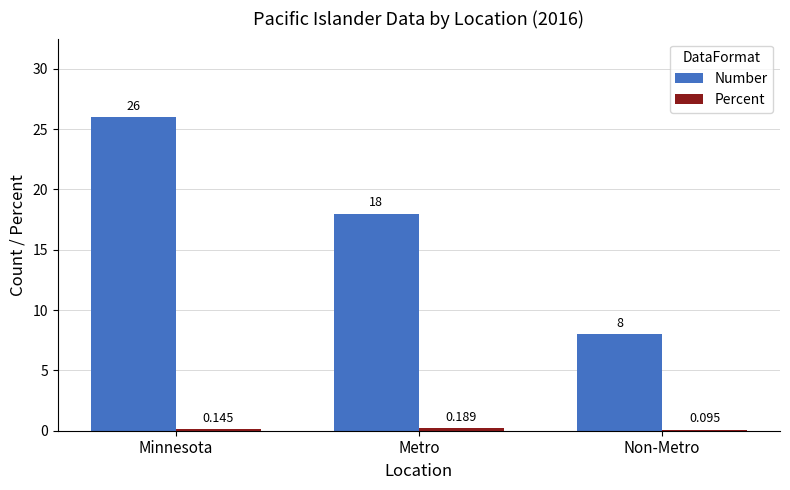

What is the total value across all series at Minnesota?

26.1